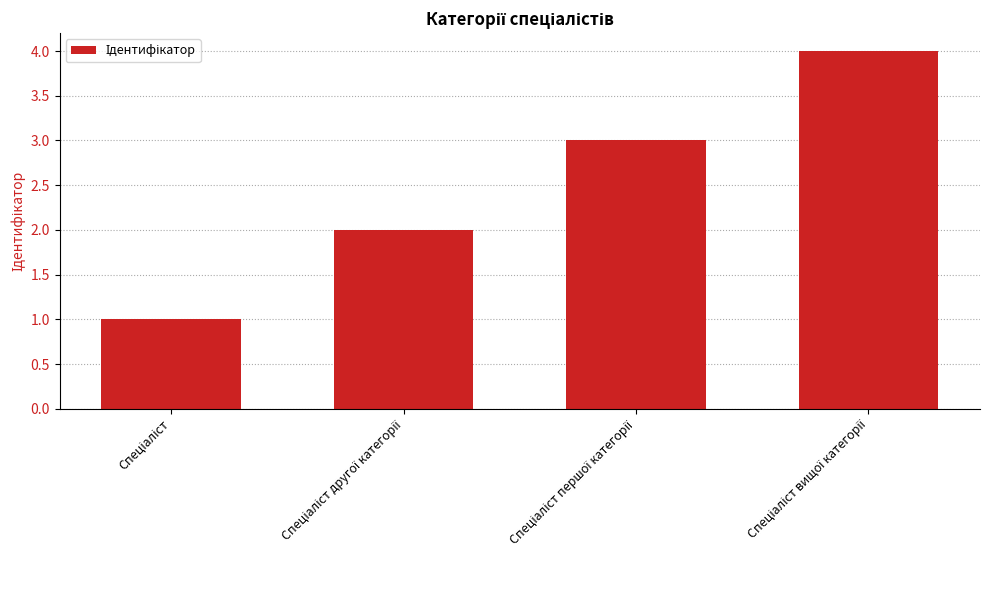

What is the difference between the second highest and minimum values?

2